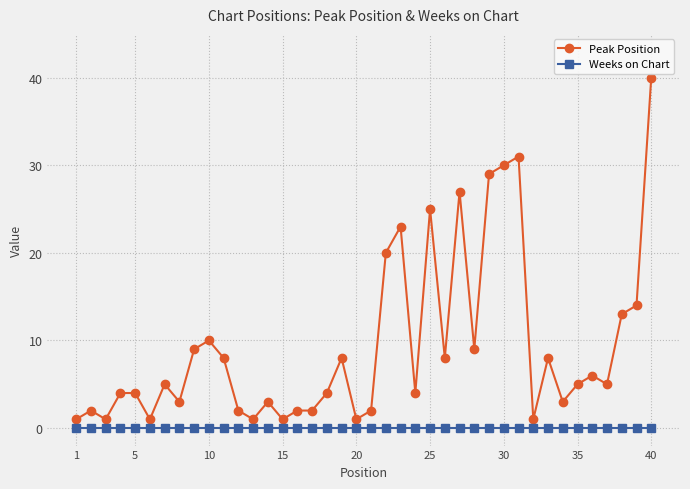

Which series has the widest spread of values?

Peak Position